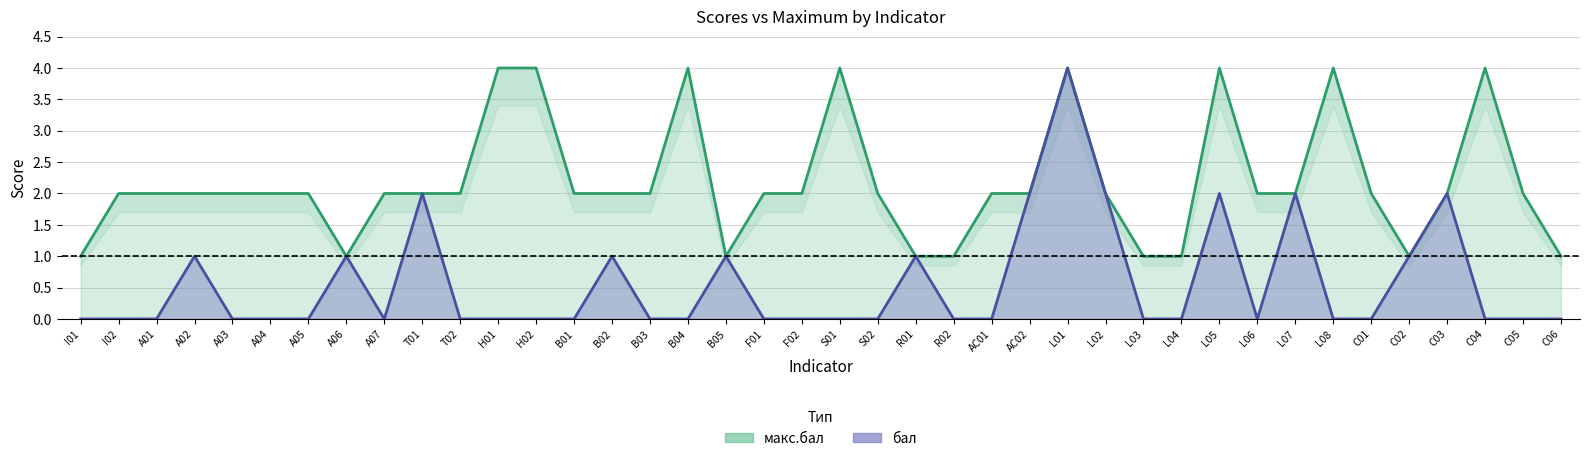

List the series in order of their peak value, highest first.

бал, макс.бал